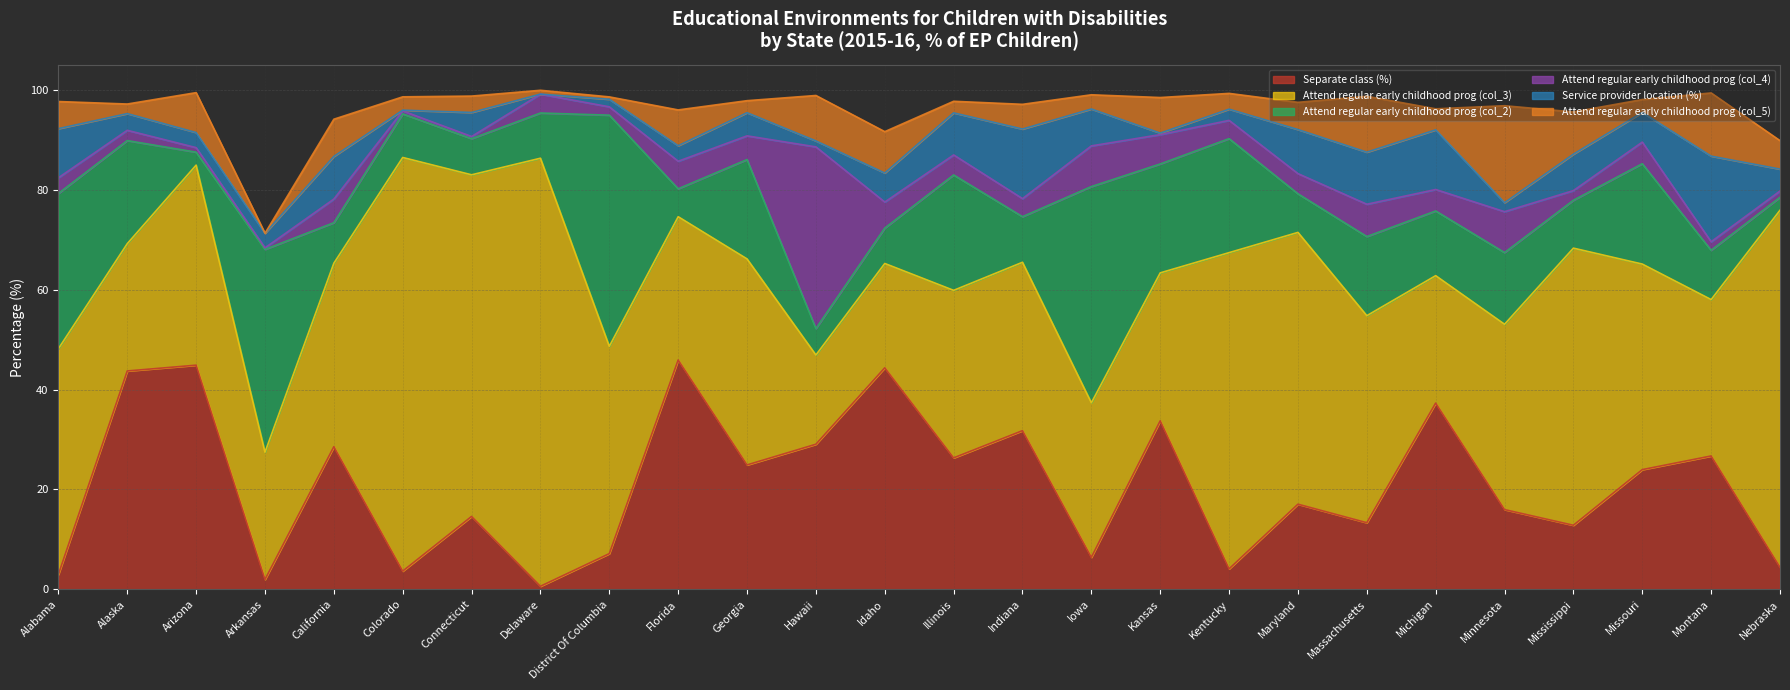

What is the approximate value of Service provider location (%) at Arizona?

3.0